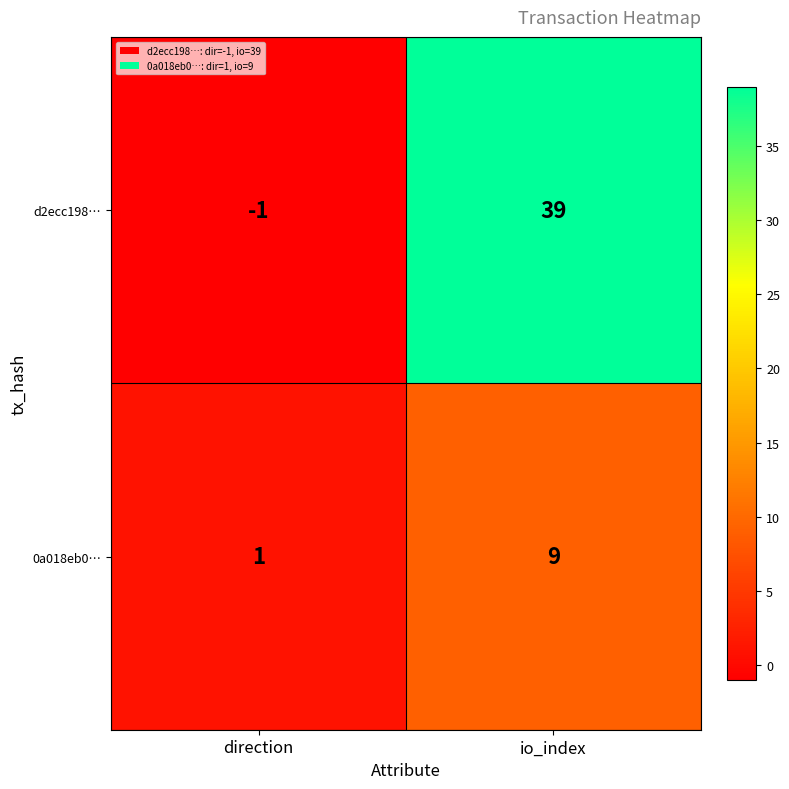

Is it true that 0a018eb0… equals 2 at direction?

False